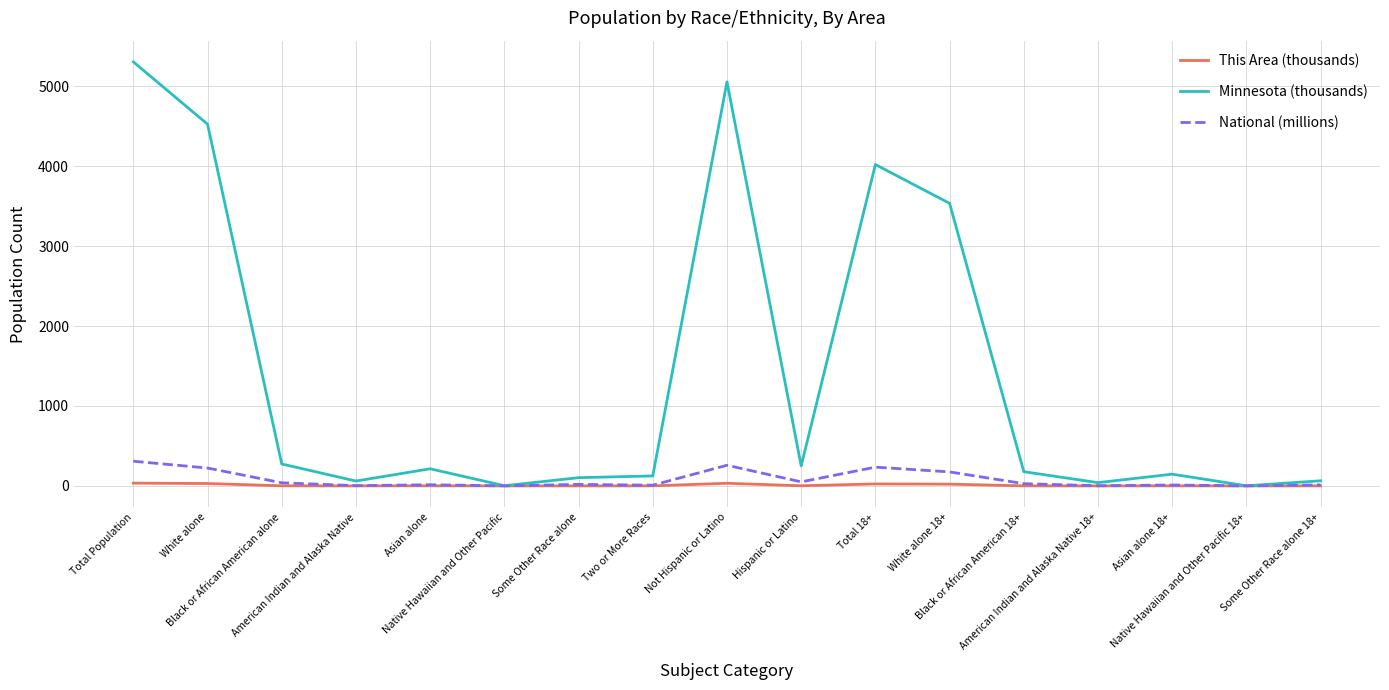

Where does the Minnesota (thousands) series first go above 177?

Total Population